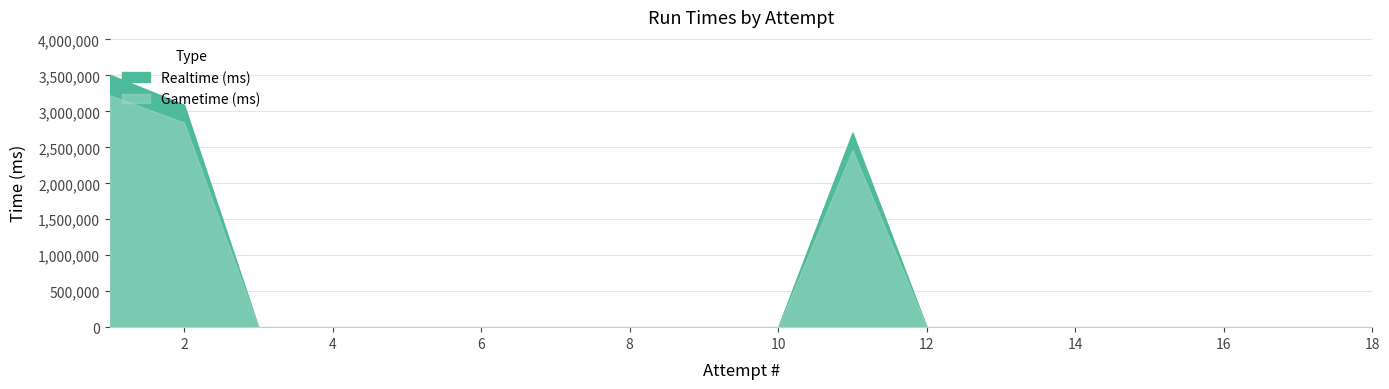

Reading left to right, what are all the values shown in this chart?

Realtime (ms): 18=0	17=0	16=0	15=0	14=0	13=0	12=0	11=2704275	10=0	9=0	8=0	7=0	6=0	5=0	4=0	3=0	2=3091375	1=3508993
Gametime (ms): 18=0	17=0	16=0	15=0	14=0	13=0	12=0	11=2462399	10=0	9=0	8=0	7=0	6=0	5=0	4=0	3=0	2=2845298	1=3223759